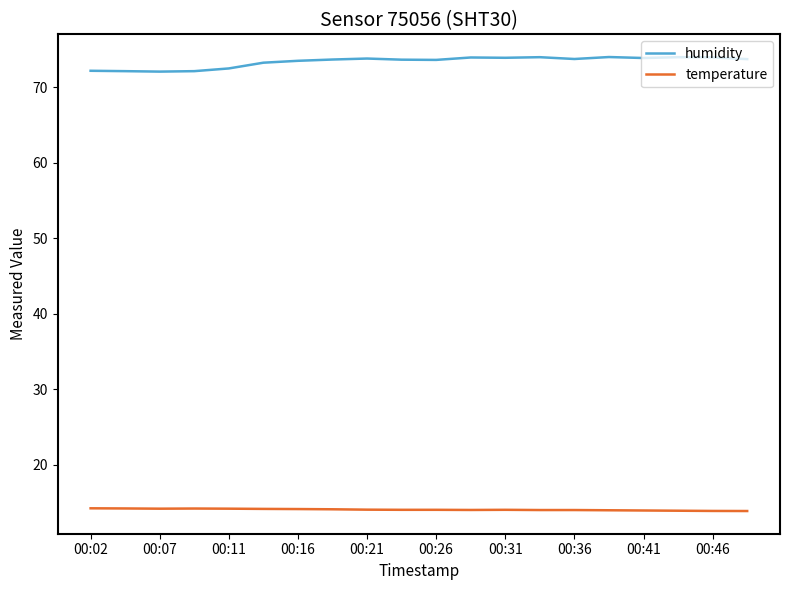

Rank the series by their maximum value, from lowest to highest.

temperature, humidity